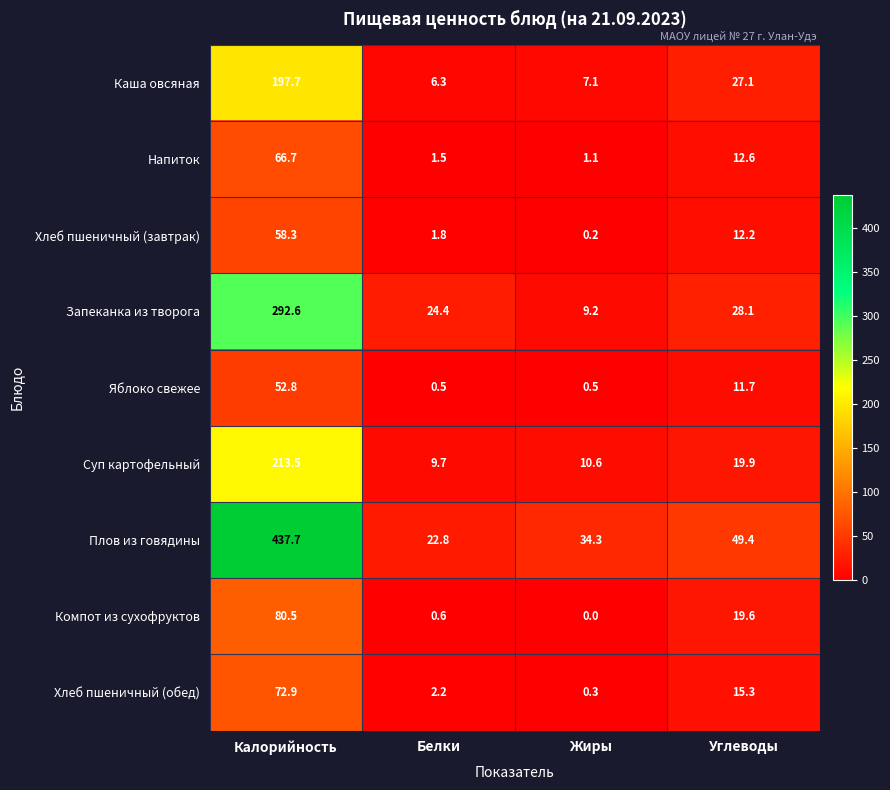

Where is Суп картофельный nearest to the value 111?

Углеводы